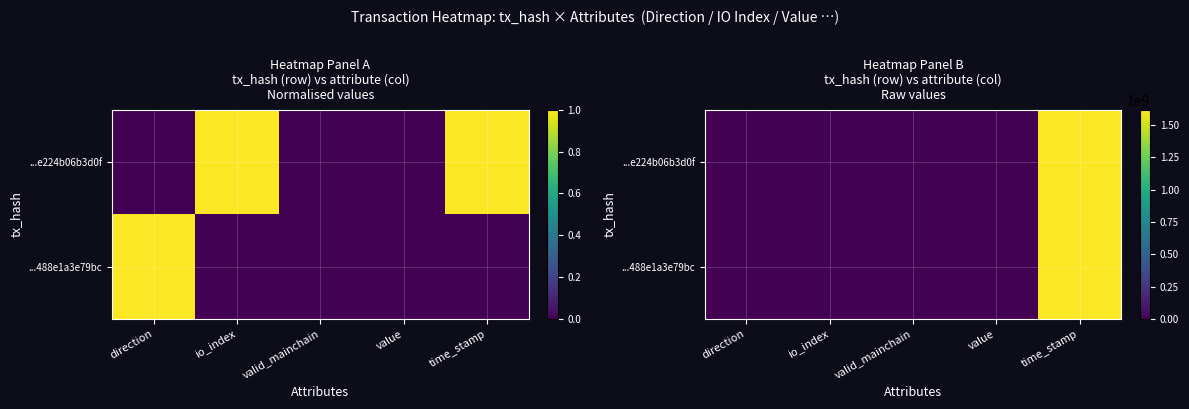

List the series in order of their peak value, highest first.

...e224b06b3d0f, ...488e1a3e79bc